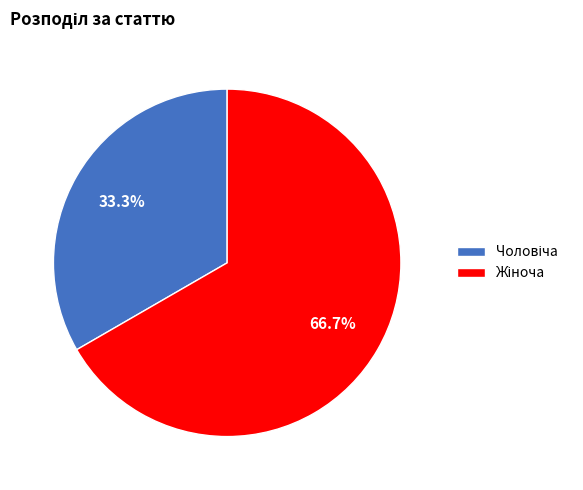

Does any single category account for the majority?

Yes